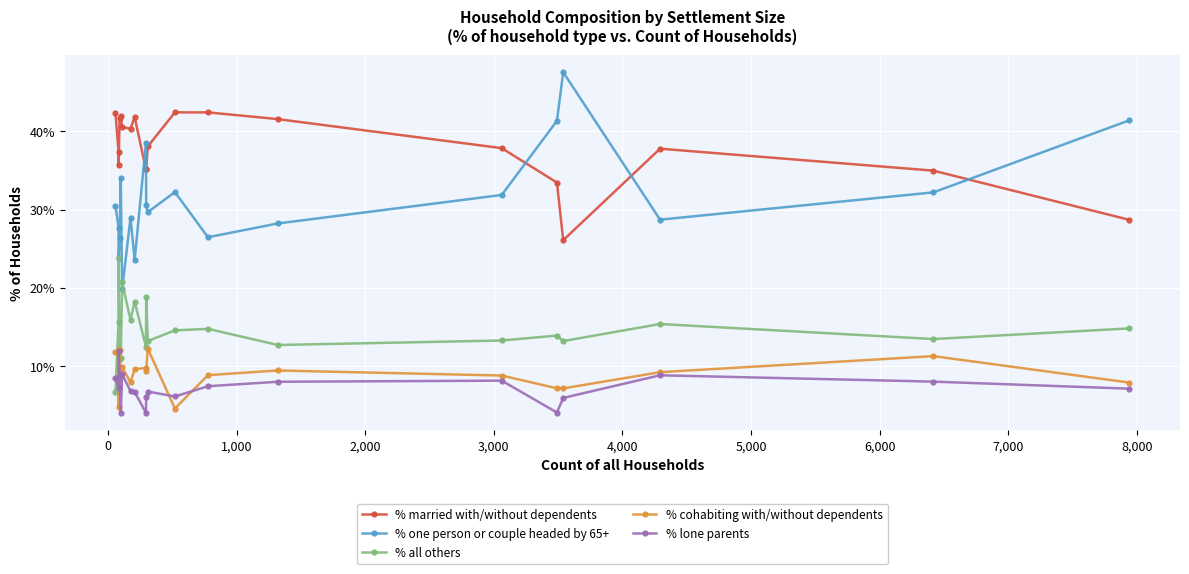

Which series has the largest range (max minus min)?

% one person or couple headed by 65+